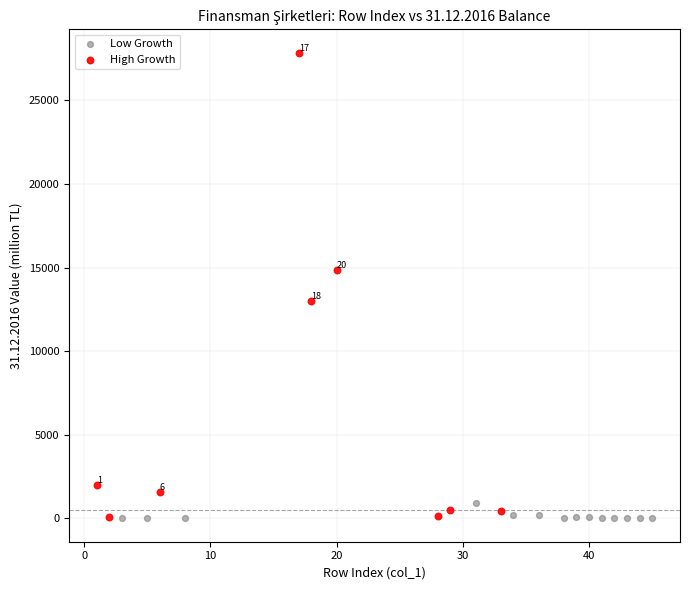

Which series has the largest Y range (max minus min)?

High Growth